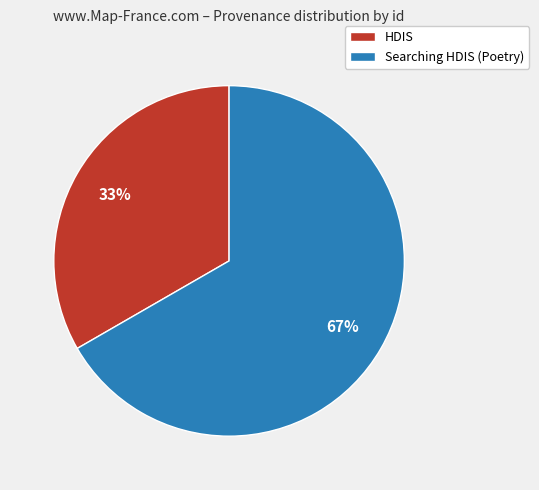

Rank the categories by value from lowest to highest.

HDIS, Searching HDIS (Poetry)